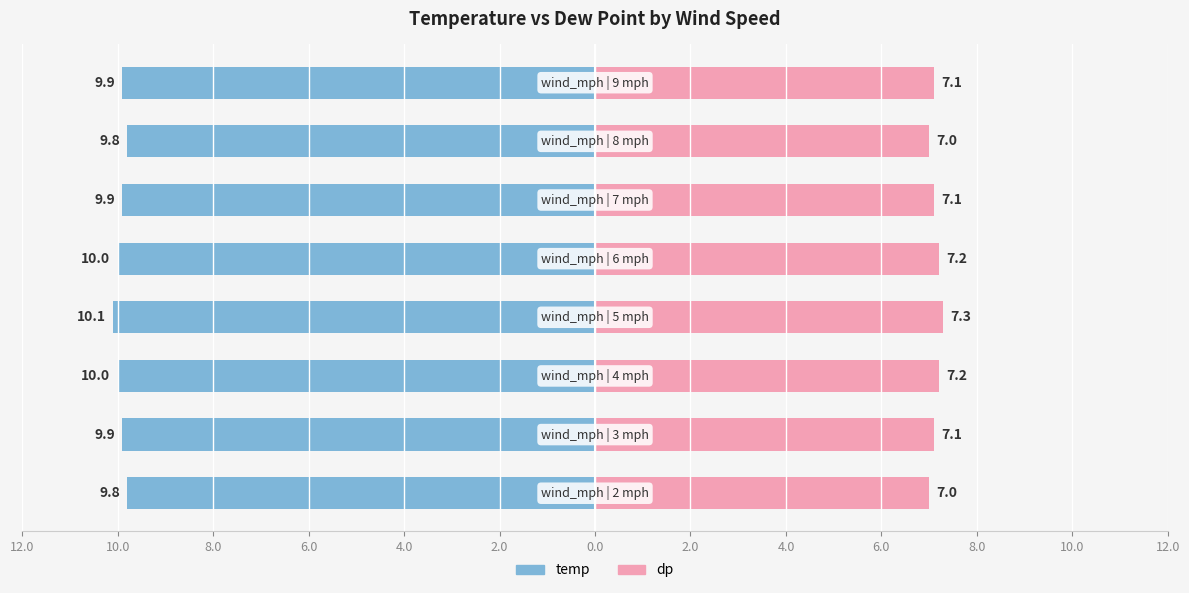

At which category does the chart reach its minimum across all series?

2.0